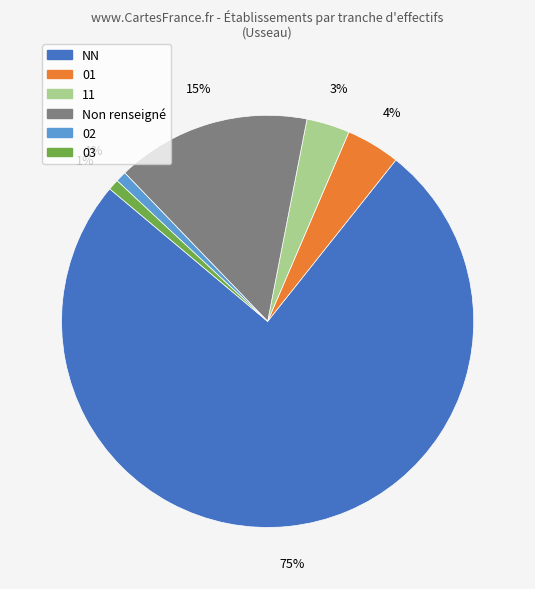

To the nearest percent, what is the difference between the largest and smallest slice percentages?

75%